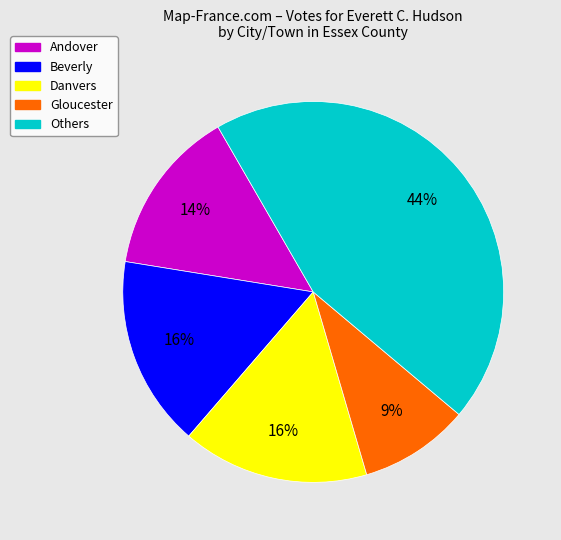

To the nearest percent, what is the average slice percentage?

20%